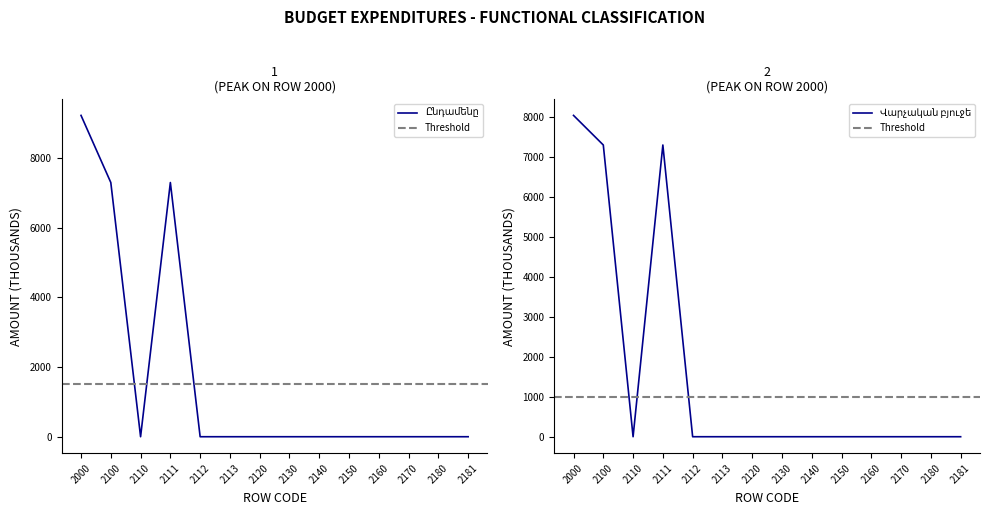

What is the total value across all series at 2000?

17250.1